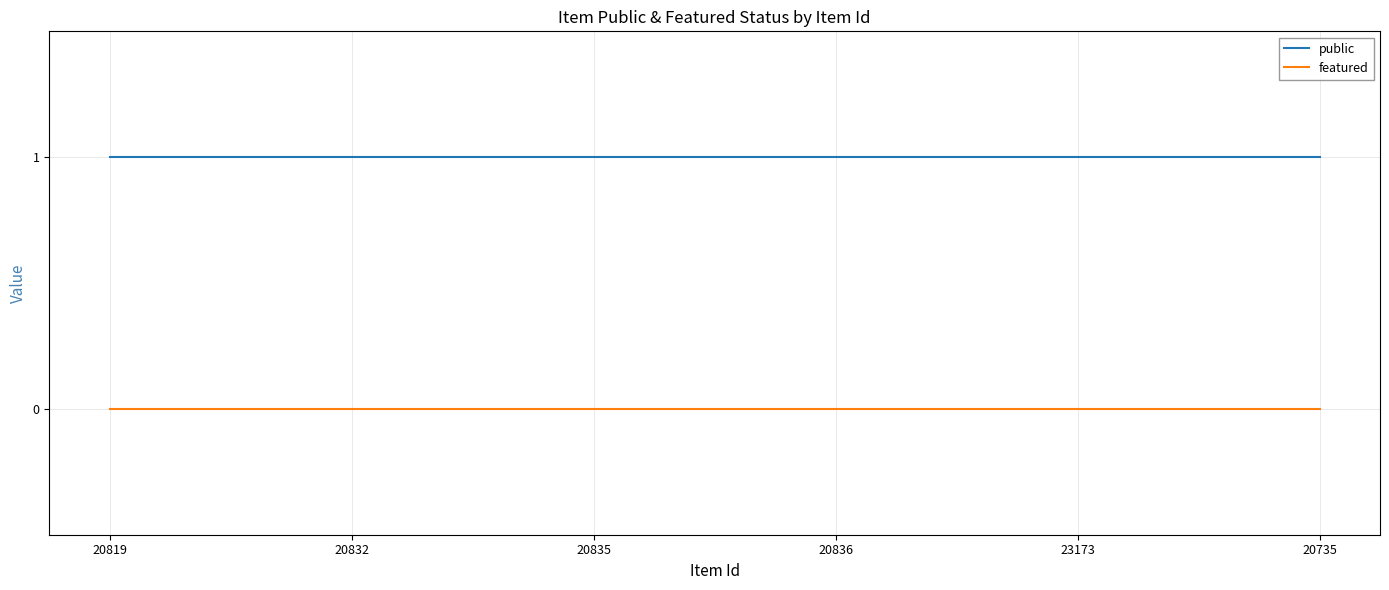

What is the total value across all series at 20836?

1